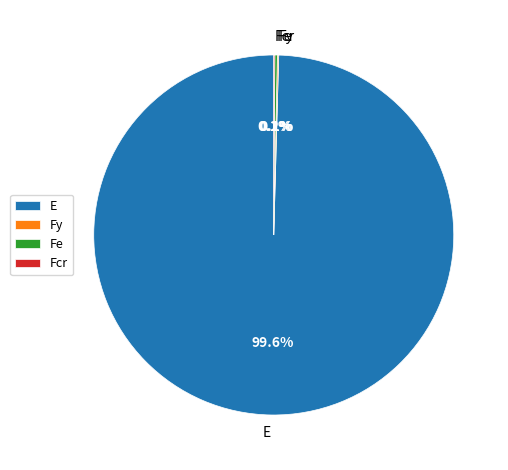

Which category has the biggest portion of the pie?

E